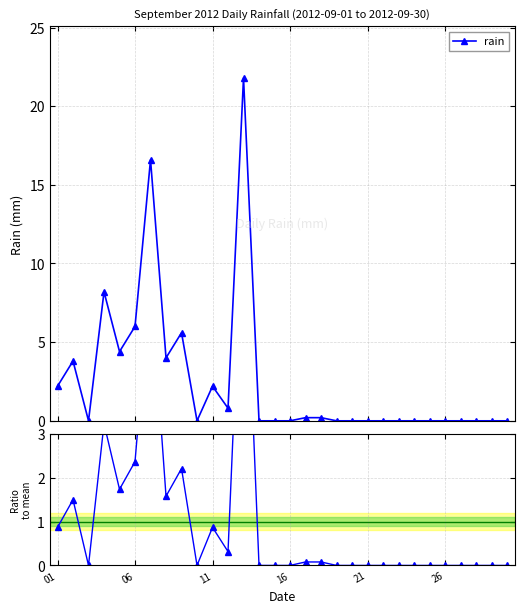

What is the value of the rain point at the 8th from the left?

4.0